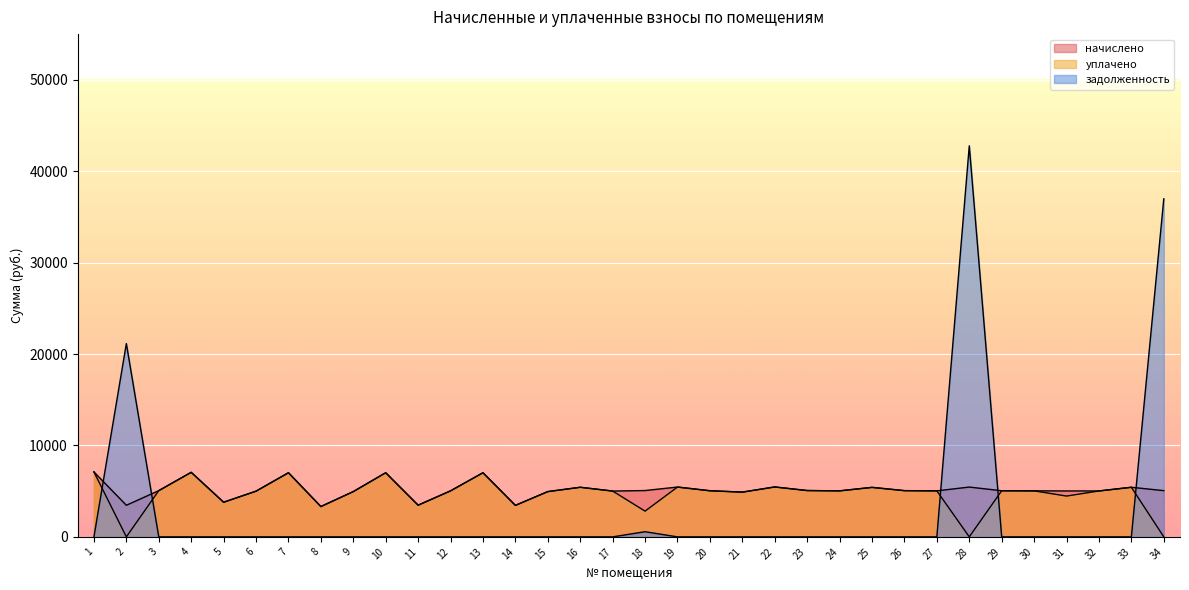

Which series has the widest spread of values?

задолженность